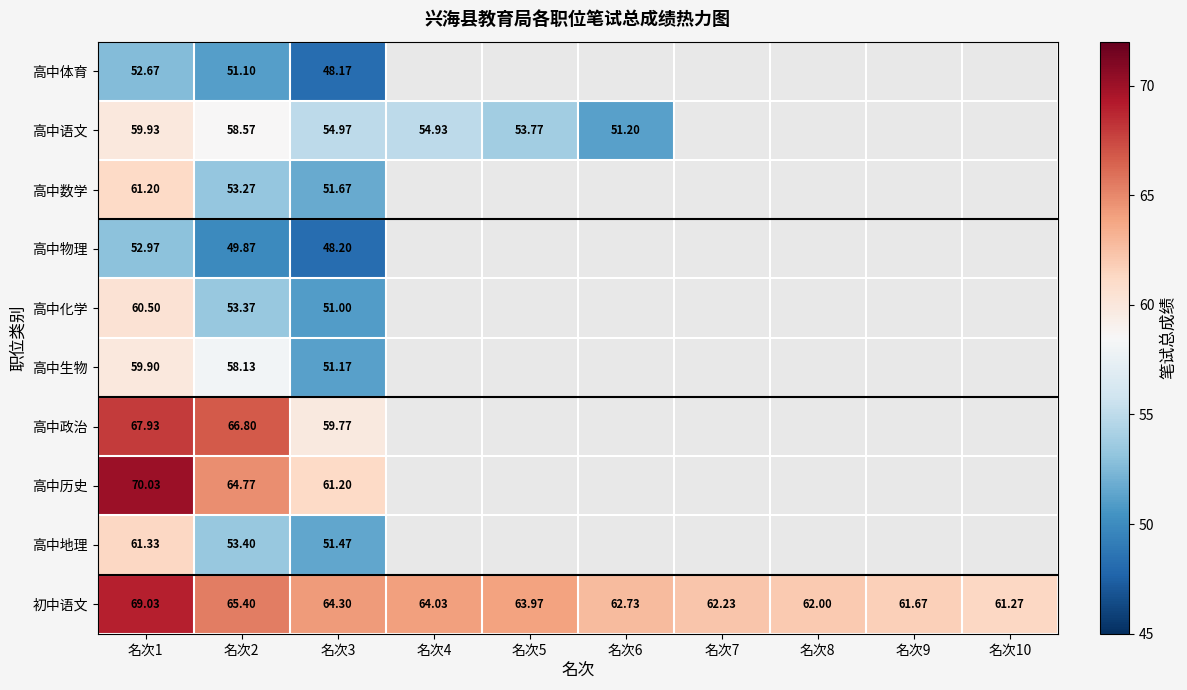

The value of 高中政治 at 名次2 is 66.8. True or false?

True